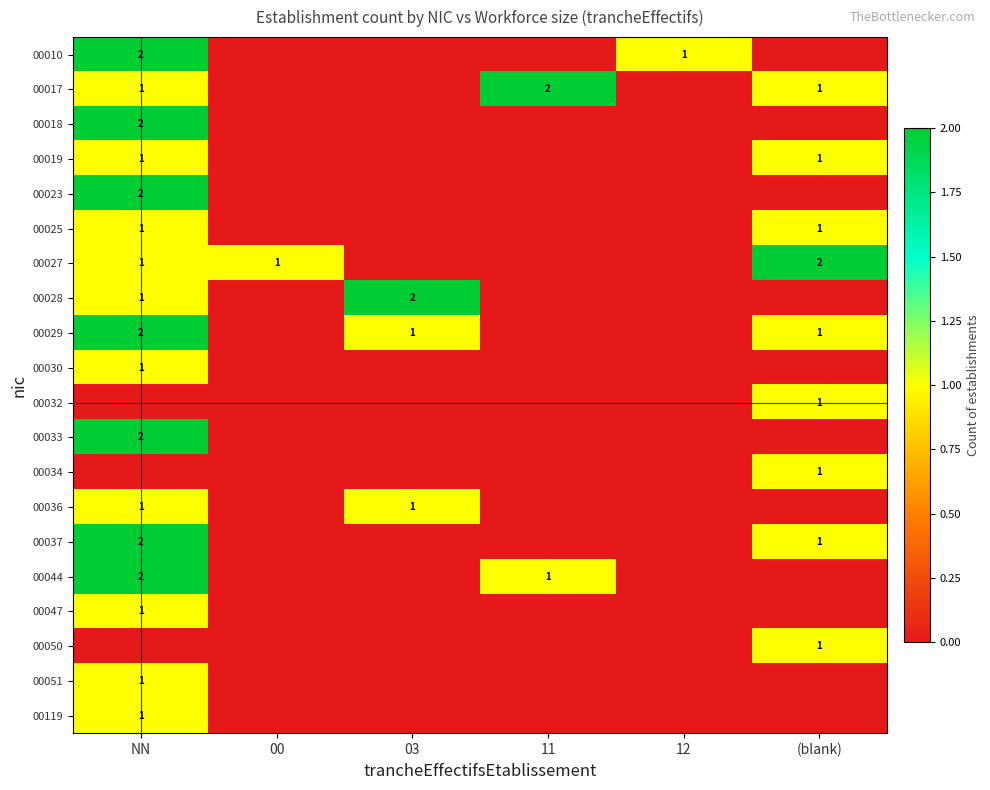

Count the 00047 values in the range 0 to 1.

6